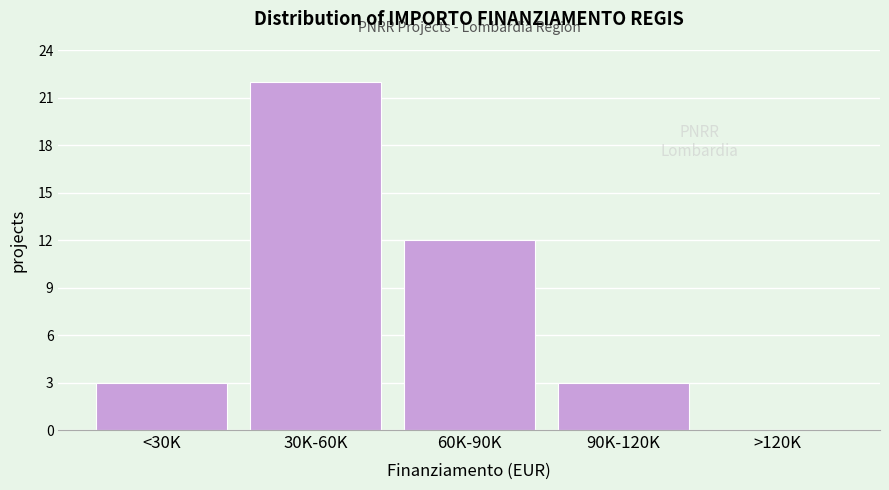

Reading left to right, transcribe all the data shown in this chart.

<30K=3	30K-60K=22	60K-90K=12	90K-120K=3	>120K=0